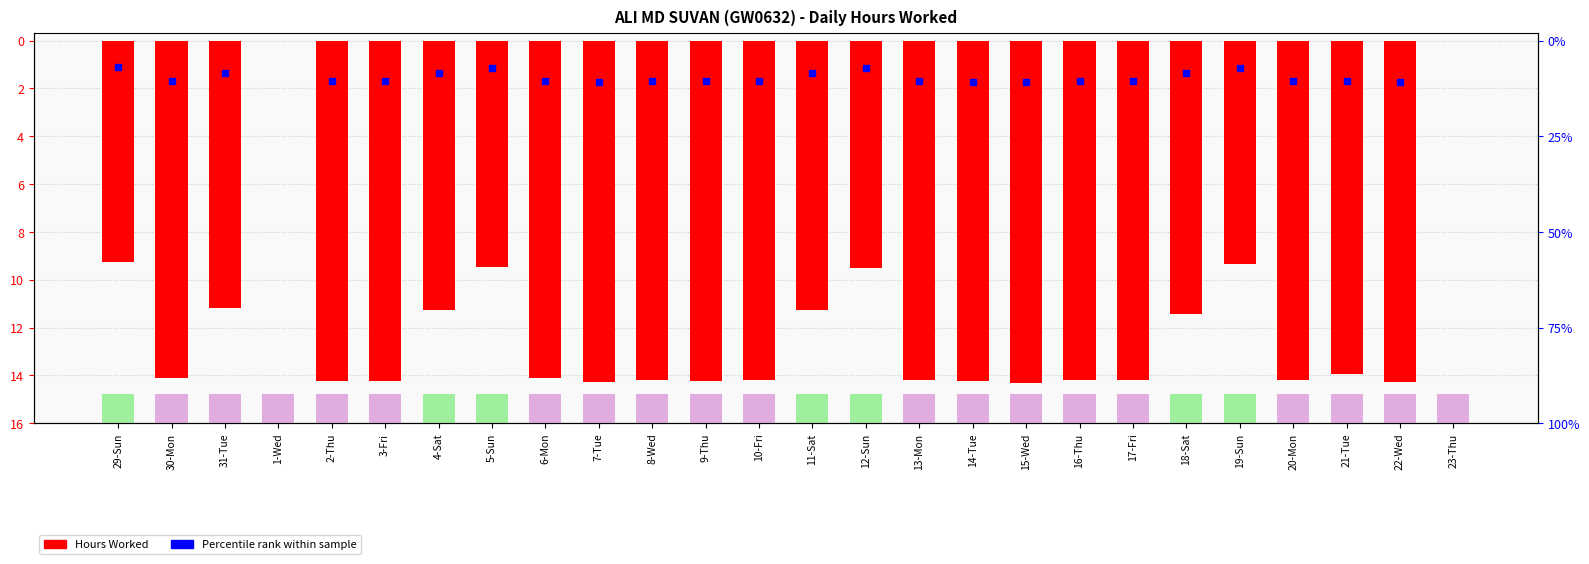

How many bars are there in total?

26